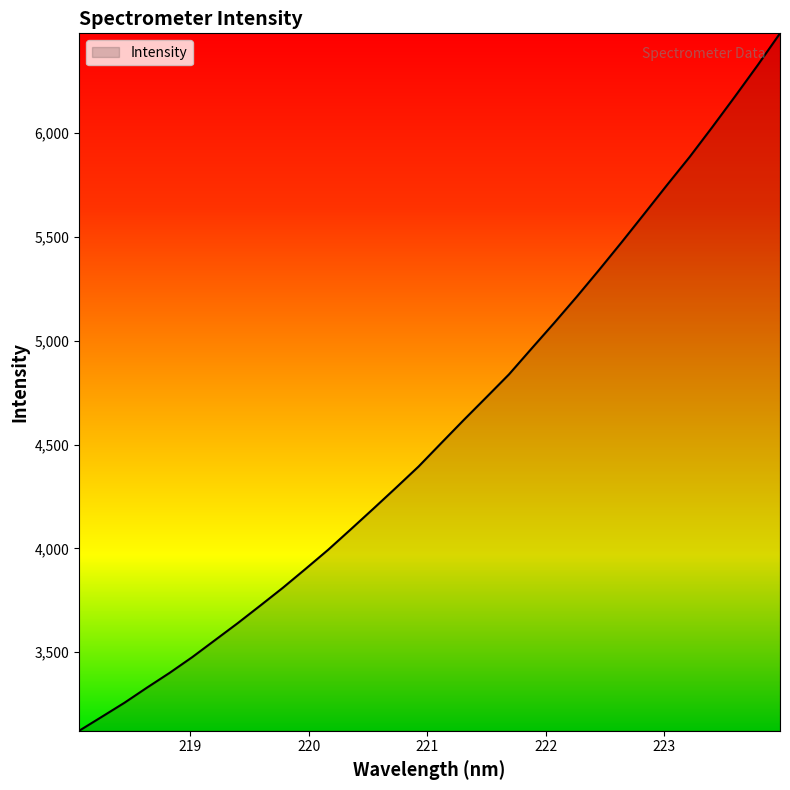

What is the smallest value displayed?

3121.3